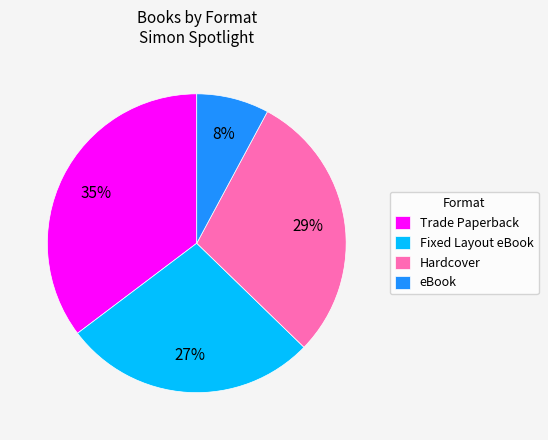

Do Trade Paperback and eBook together represent more than half of the pie?

No